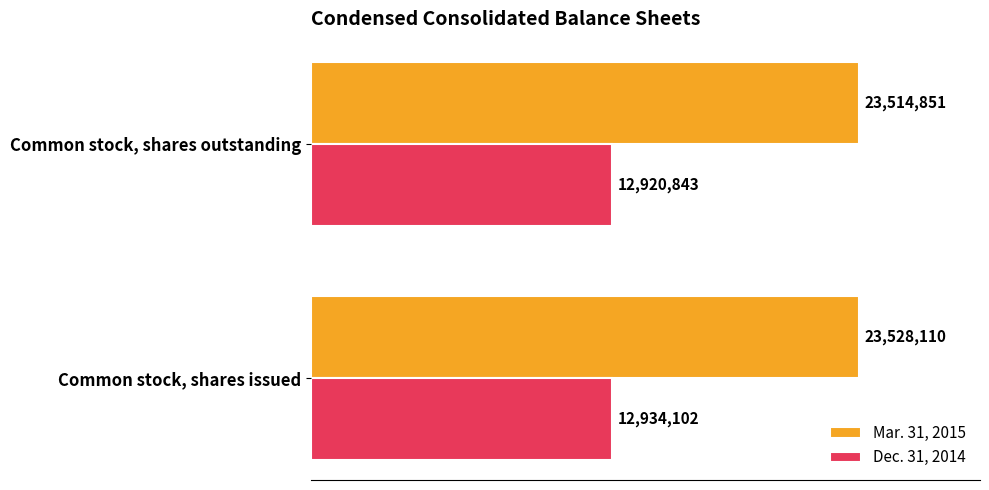

The Dec. 31, 2014 series shows 21866648 at Common stock, shares outstanding. True or false?

False